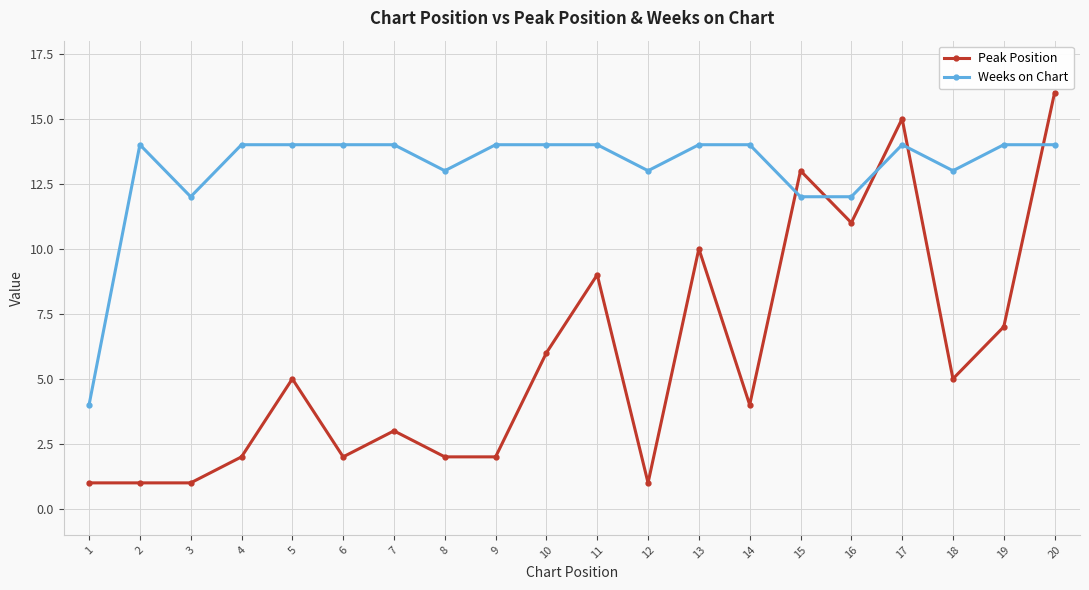

How many data points in Peak Position are less than 5?

10